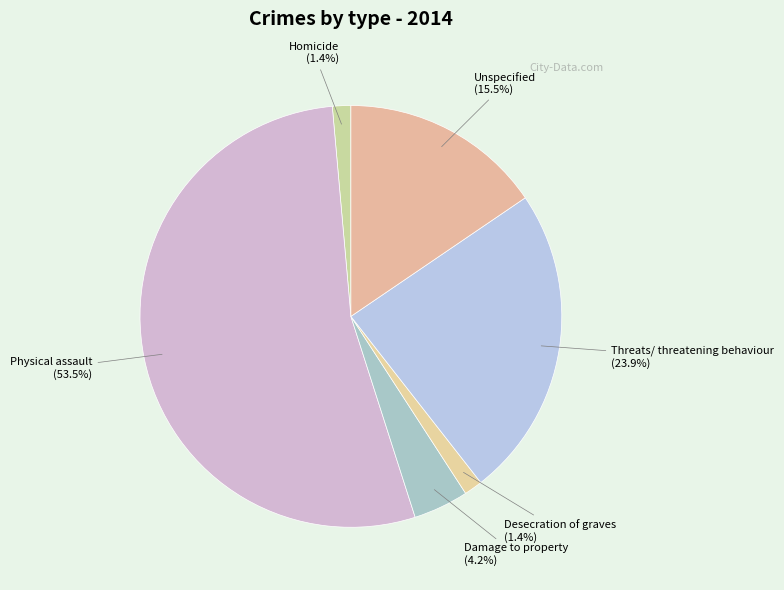

To the nearest percent, what is the difference between the largest and smallest slice percentages?

52%